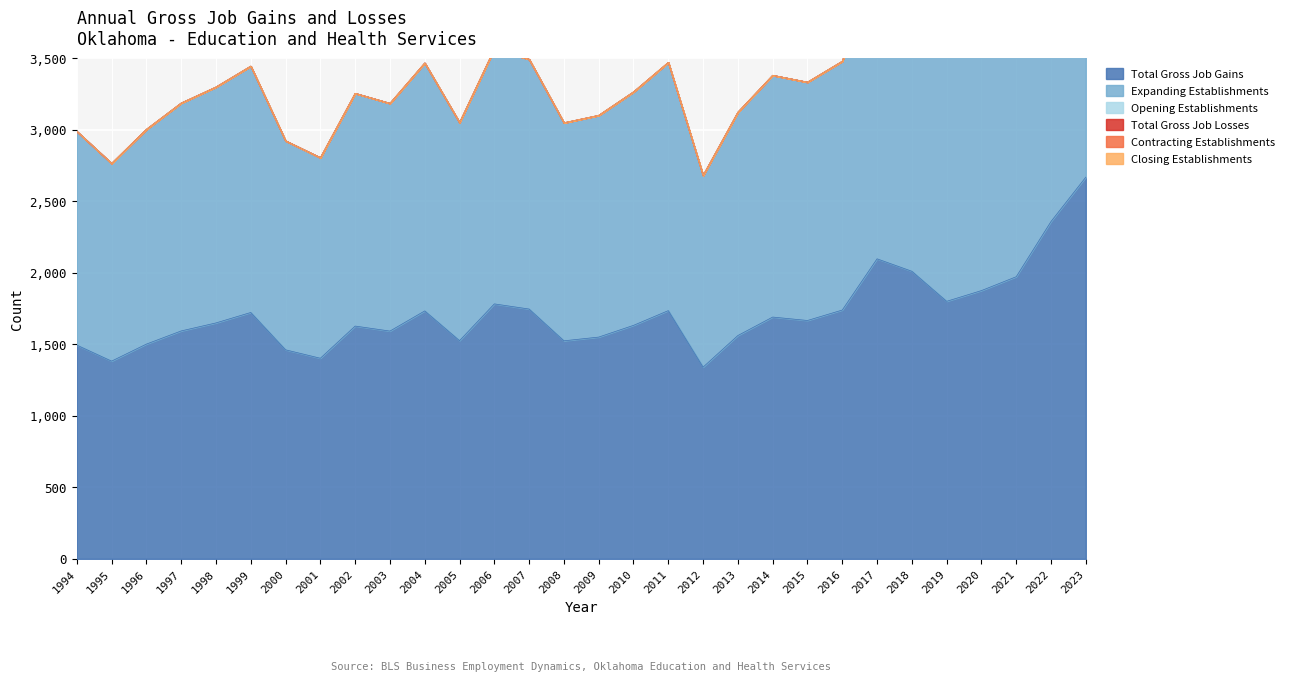

At which label is Expanding Establishments closest to 2004?

2018